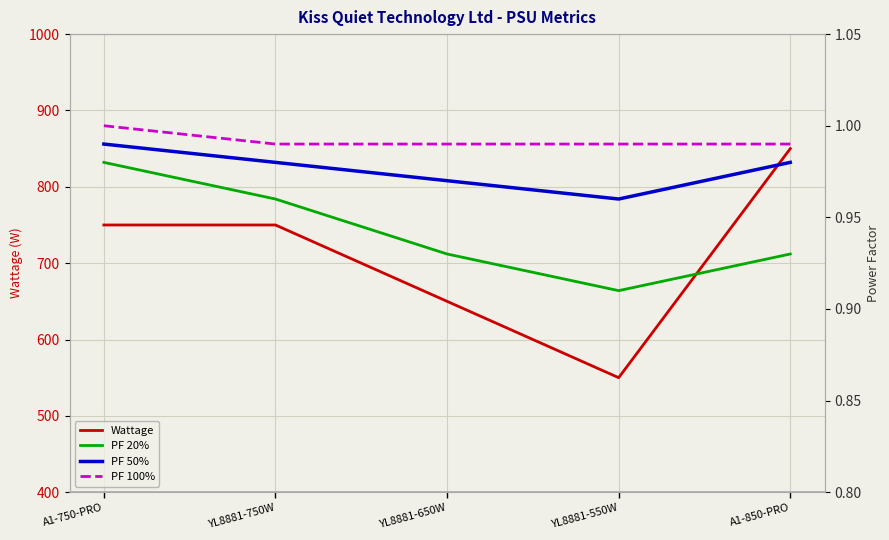

Which series has the widest spread of values?

Wattage